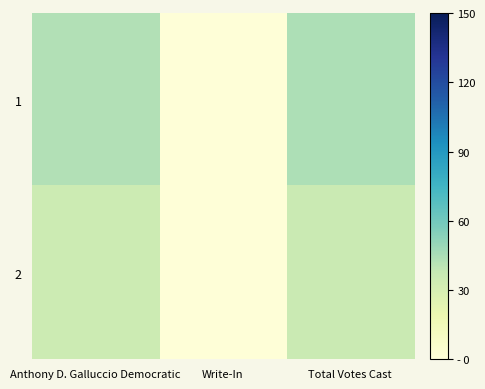

What is the total value across all series at Total Votes Cast?

80